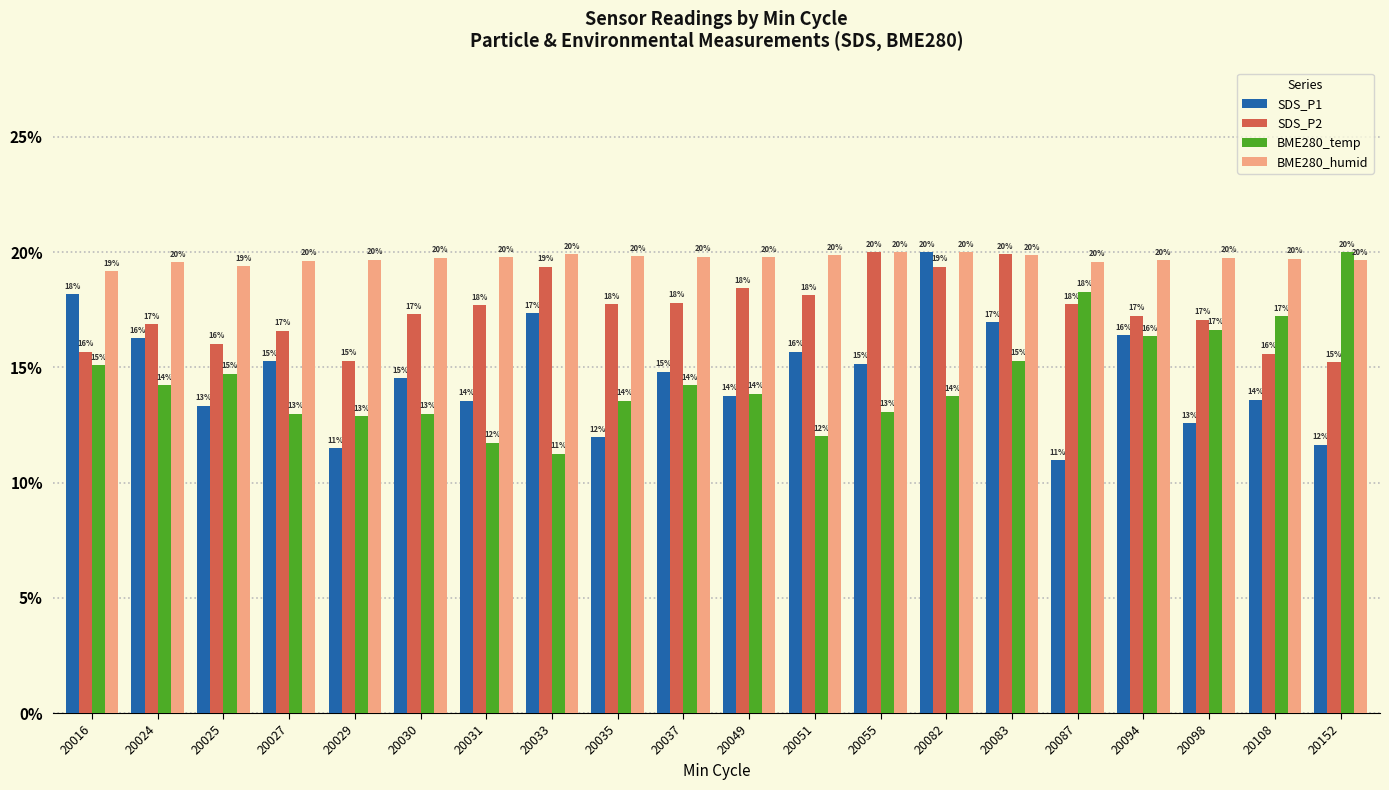

Which series changed the most between 20030 and 20082?

SDS_P1